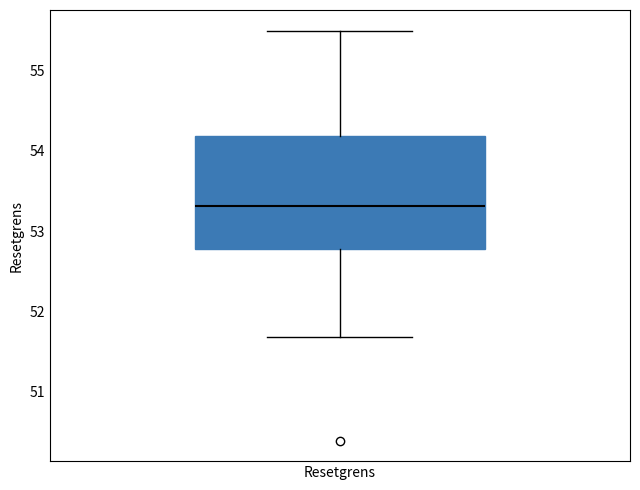

Read this box plot against the y-axis: the position of the median line, the range covered by the box, and the ends of both whiskers. The values are not printed on the chart, so give them approximately, as read against the axis.

median 53.3, box 52.8 to 54.2, whiskers 51.7 to 55.5